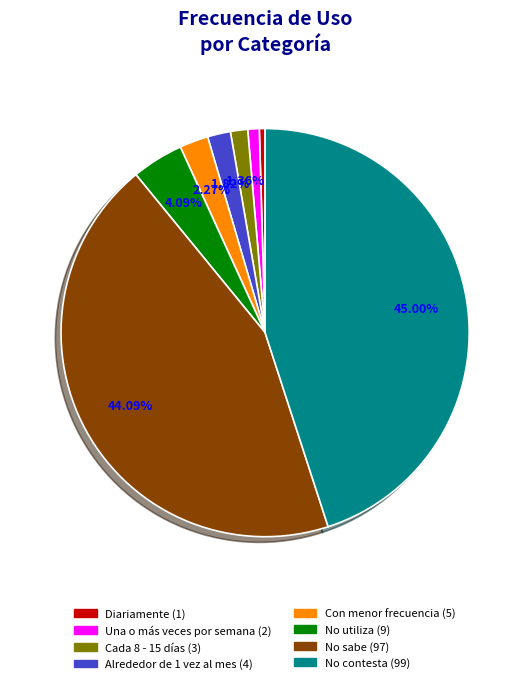

Does Diariamente represent more than half of the total?

No